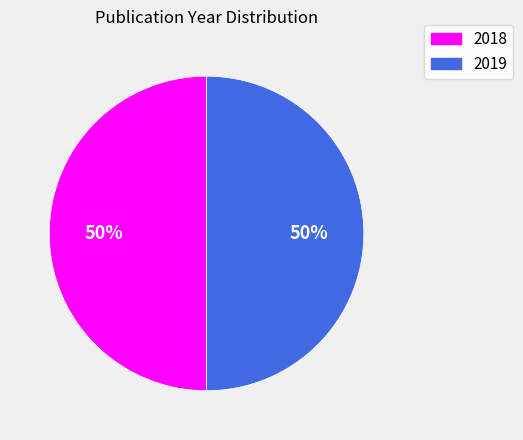

The 2019 slice represents 50% of the pie. True or false?

True